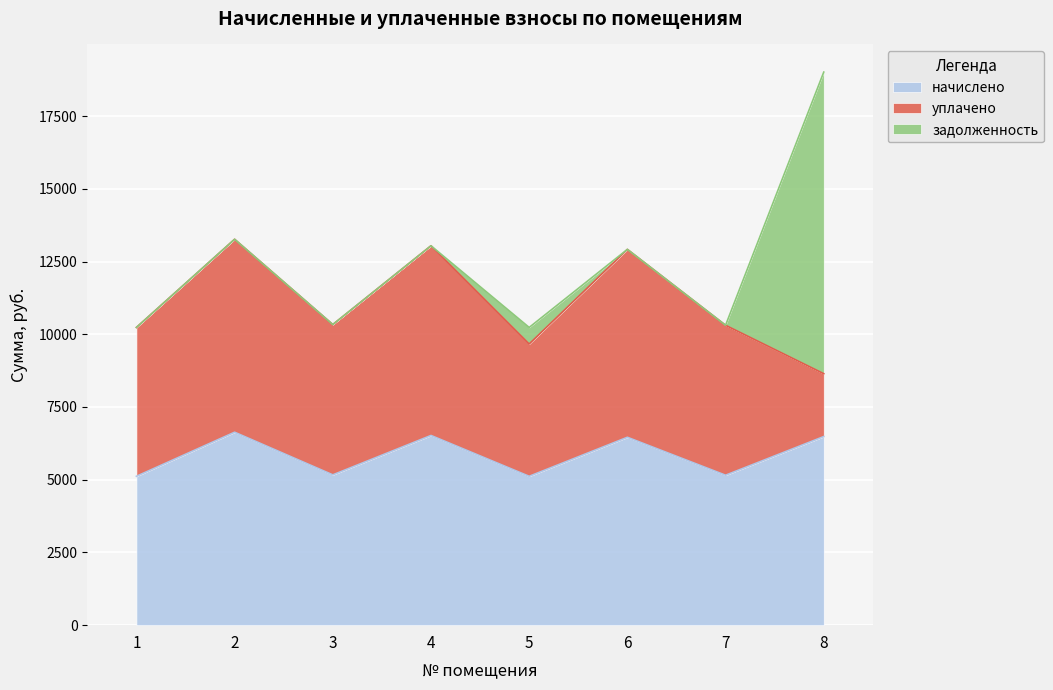

The начислено series shows 5154.3 at 7. True or false?

True